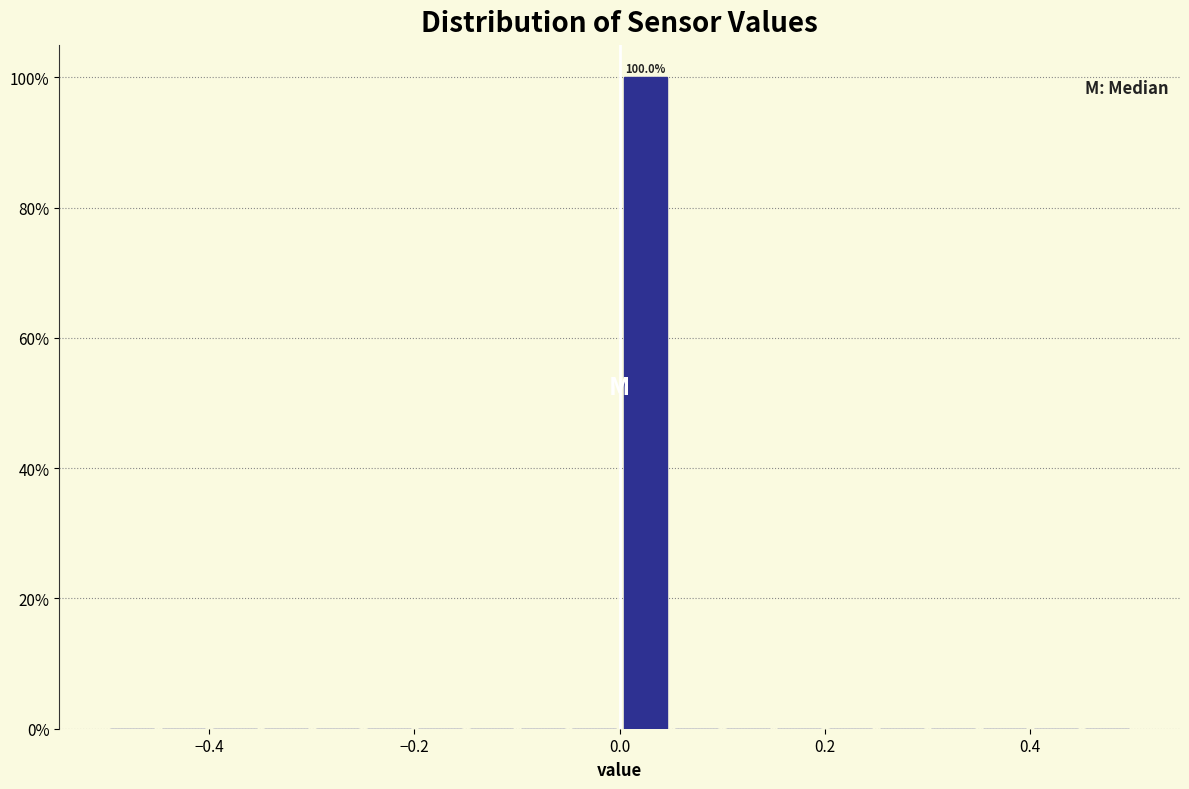

Around what value on the x-axis is the tallest bar? Give the approximate position of its centre, as read against the axis.

0.02